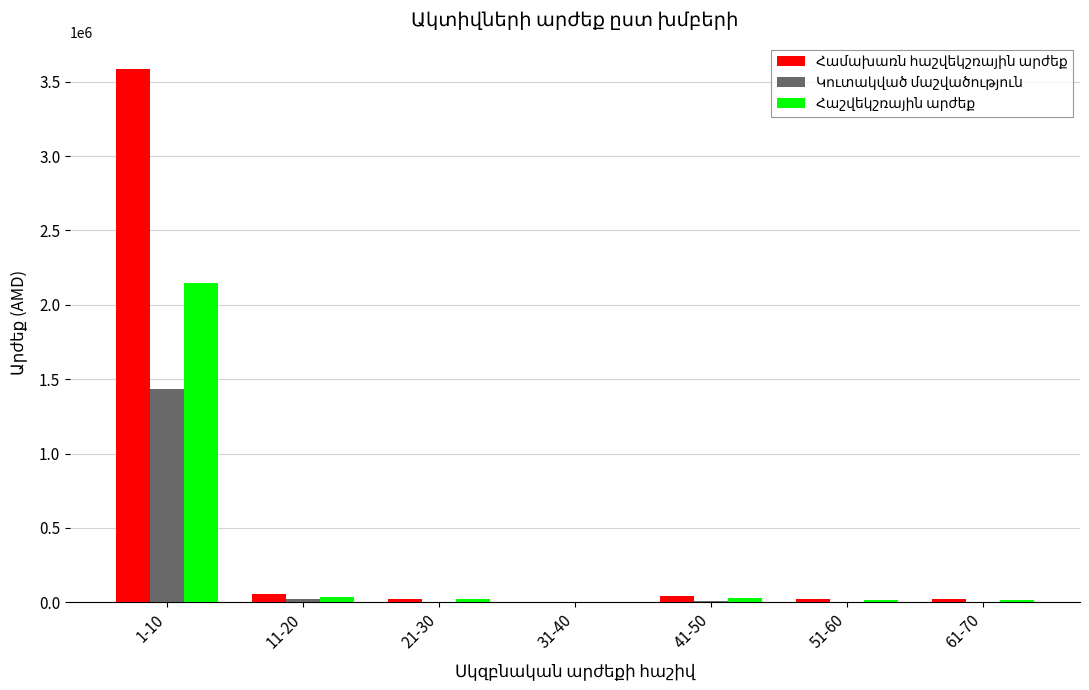

Which category has the highest value across all series?

1-10